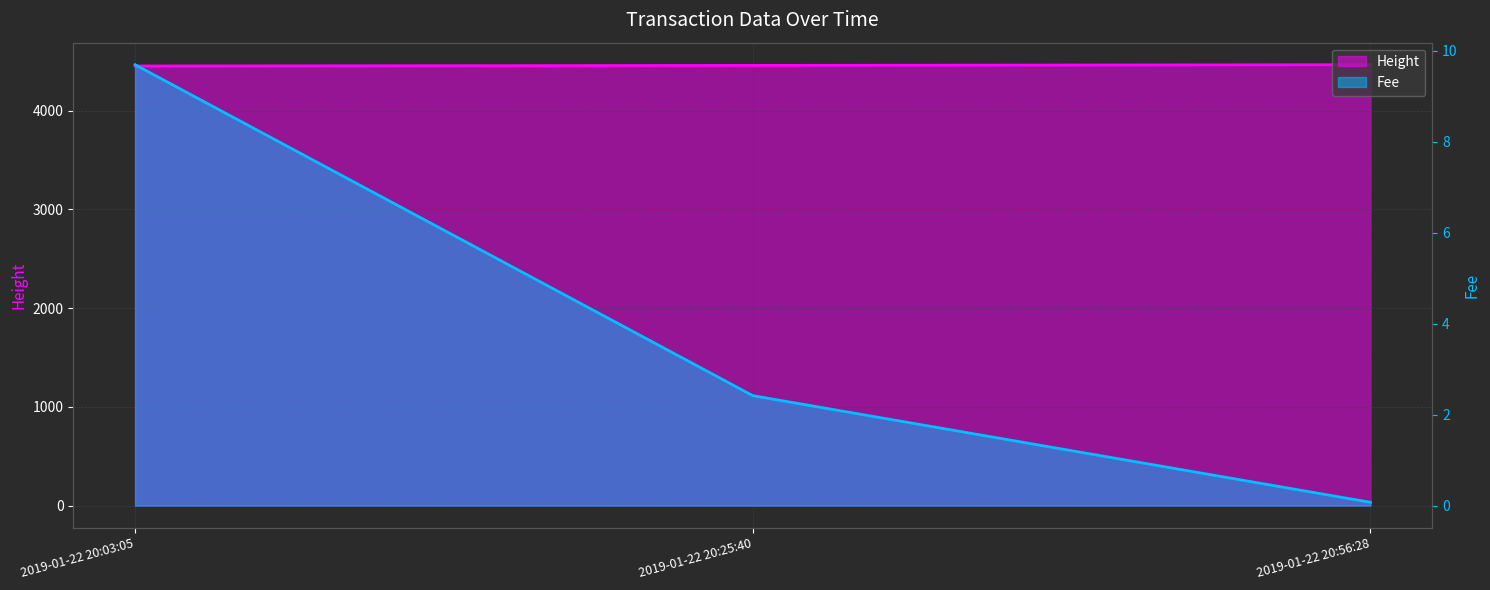

The value of Height at 2019-01-22 20:03:05 is 7496.2. True or false?

False